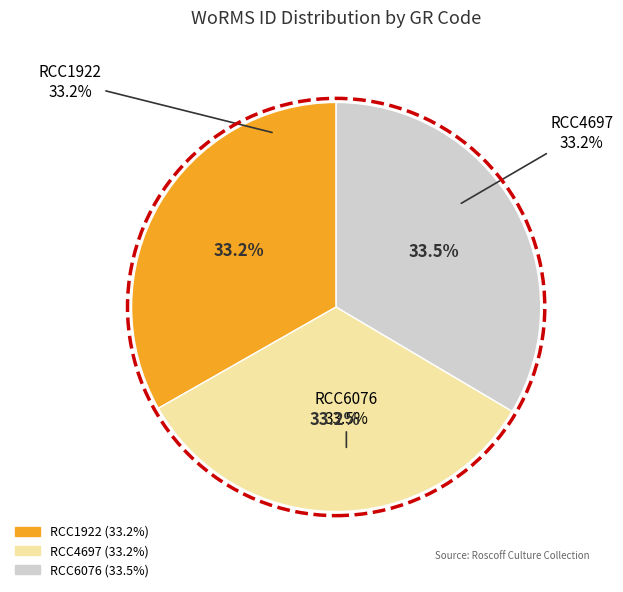

Does RCC4697 account for over 50% of the chart?

No